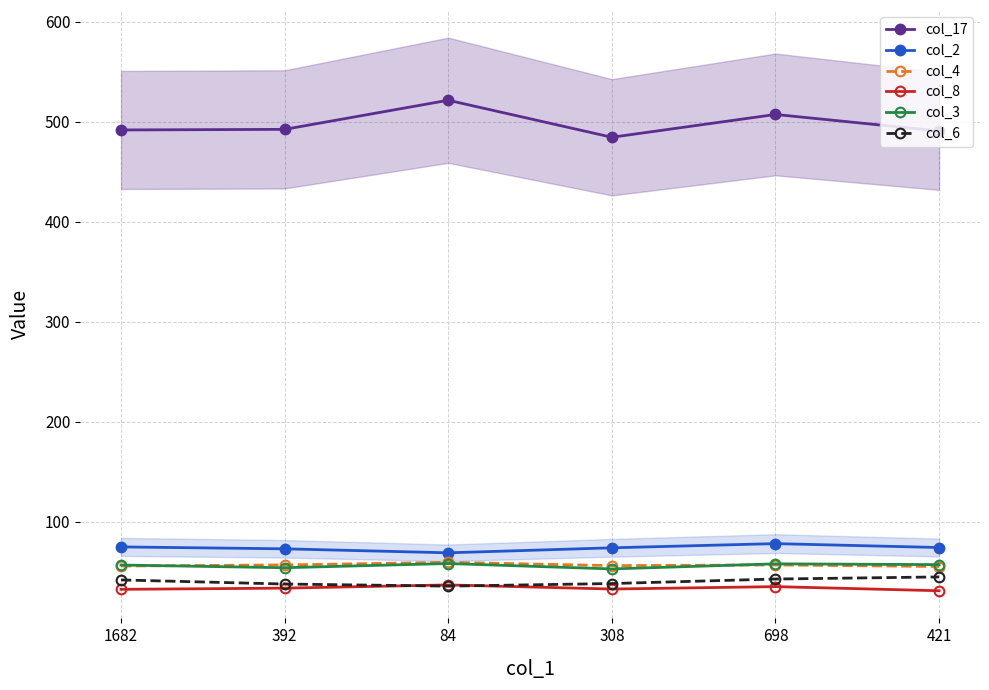

How many interior local valleys does the col_17 series have?

1